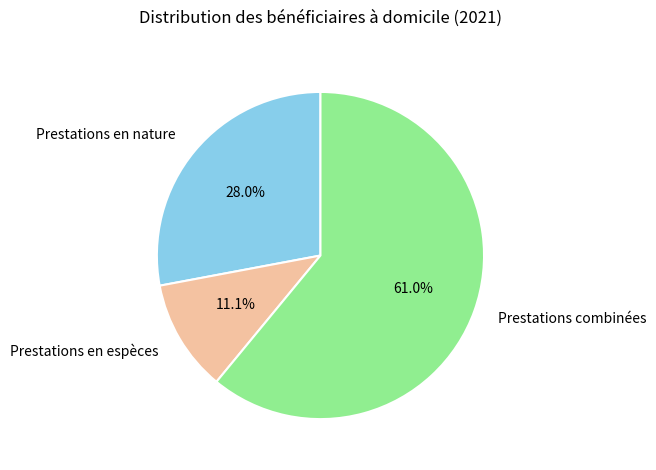

Is the sum of Prestations en espèces and Prestations en nature greater than half?

No